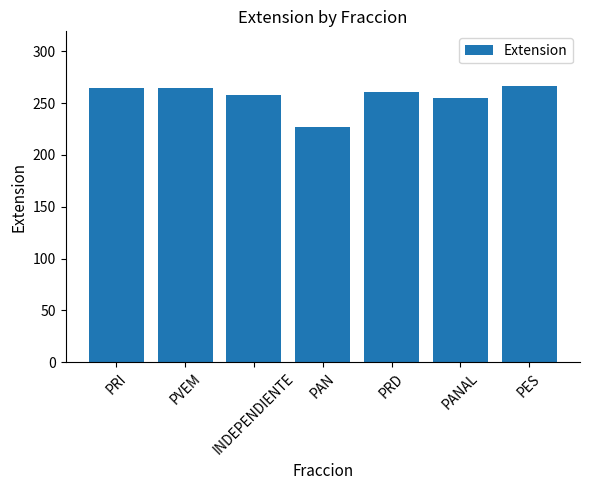

What is the smallest value displayed?

226.5